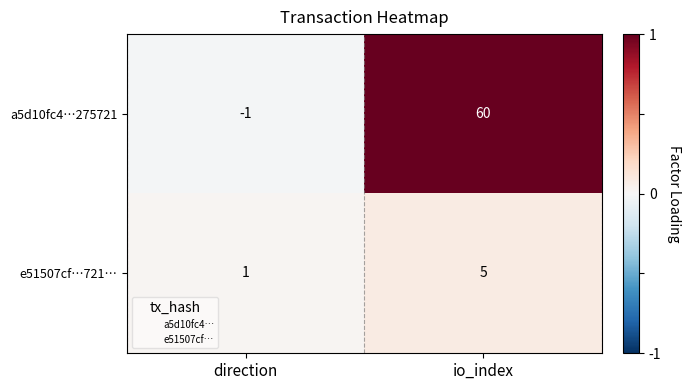

Between direction and io_index, which series saw the biggest shift?

a5d10fc4…275721